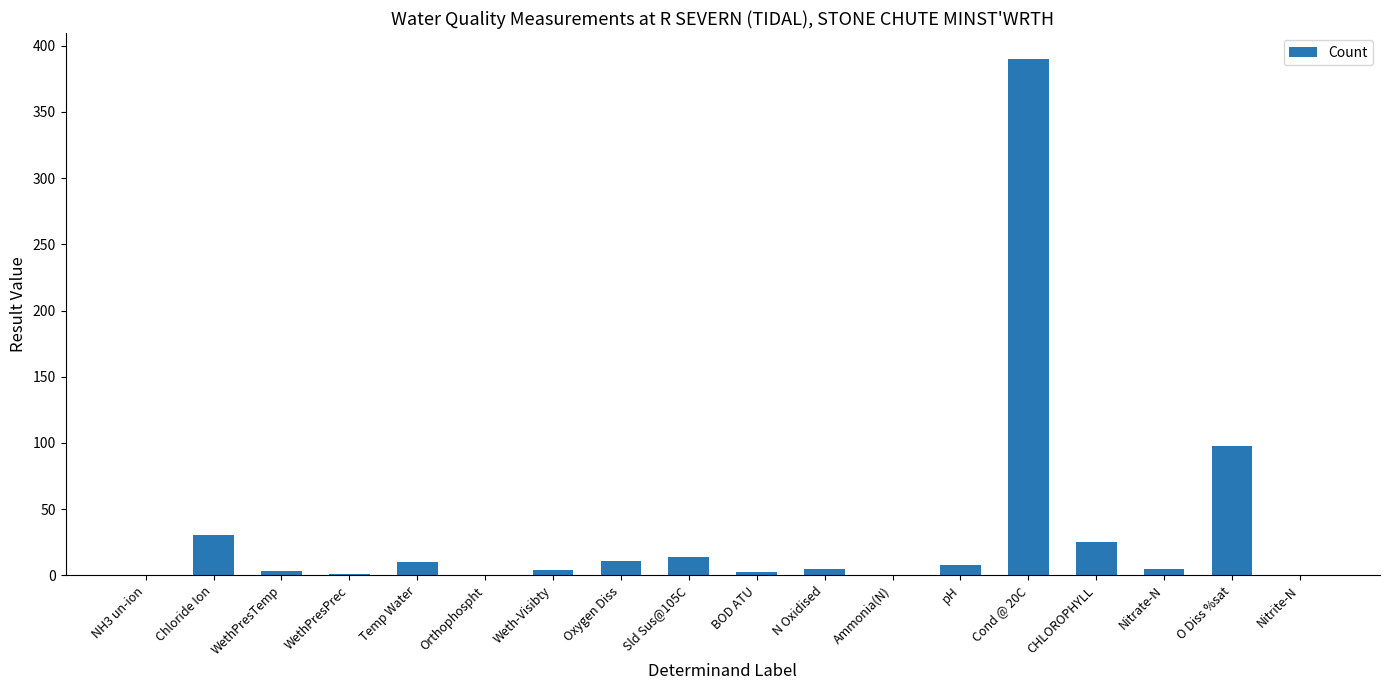

How many data points does each series have?

18